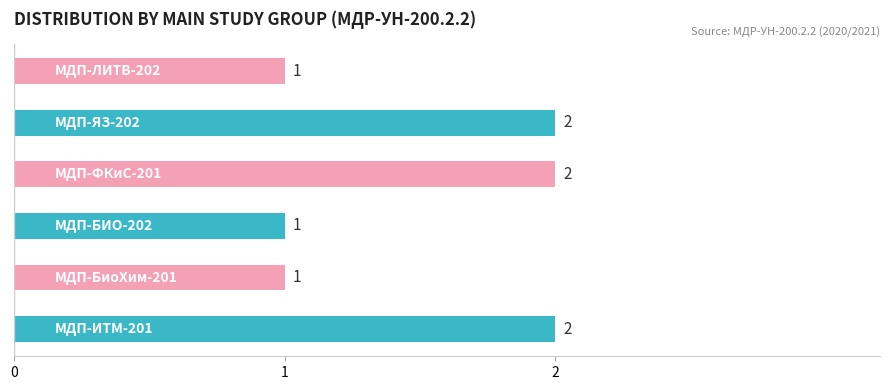

Count the values in the range 1 to 2.

6